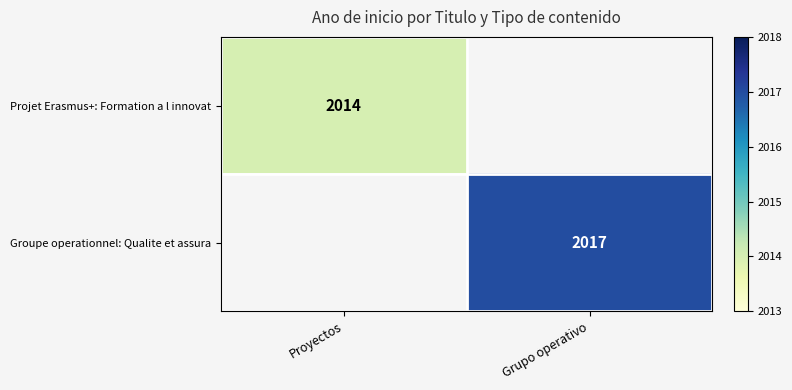

Which has a higher value, Proyectos or Grupo operativo?

Grupo operativo